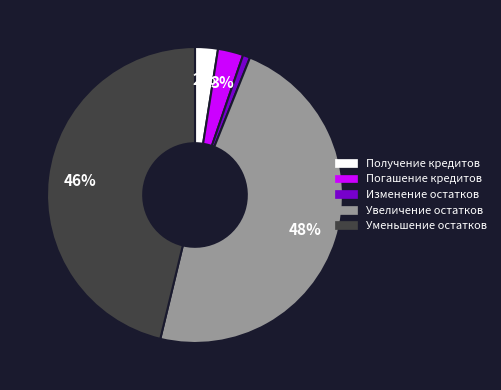

Count the number of slices in the pie.

5